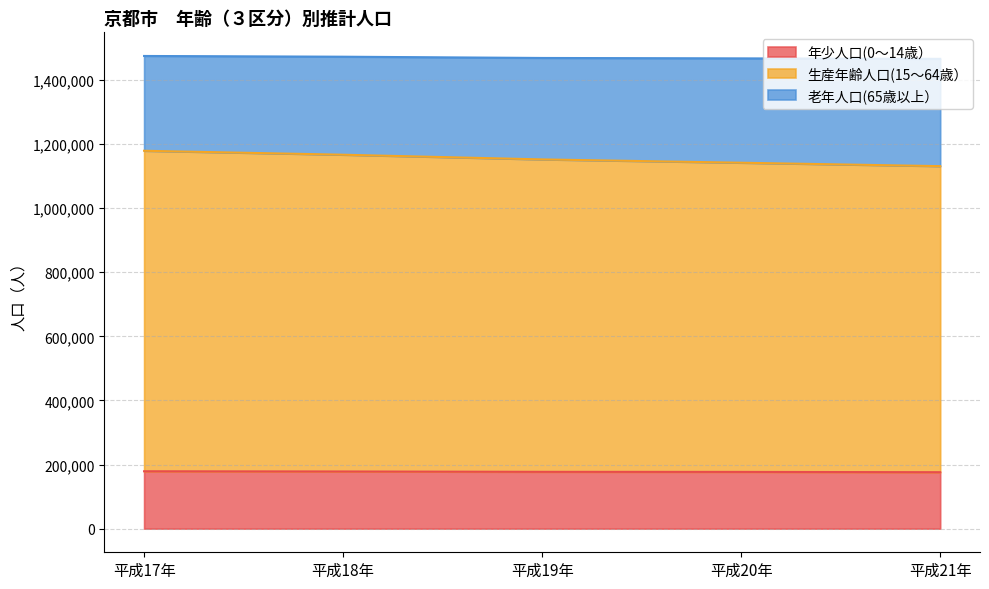

How many values in the 老年人口(65歳以上） series exceed 1468588?

2